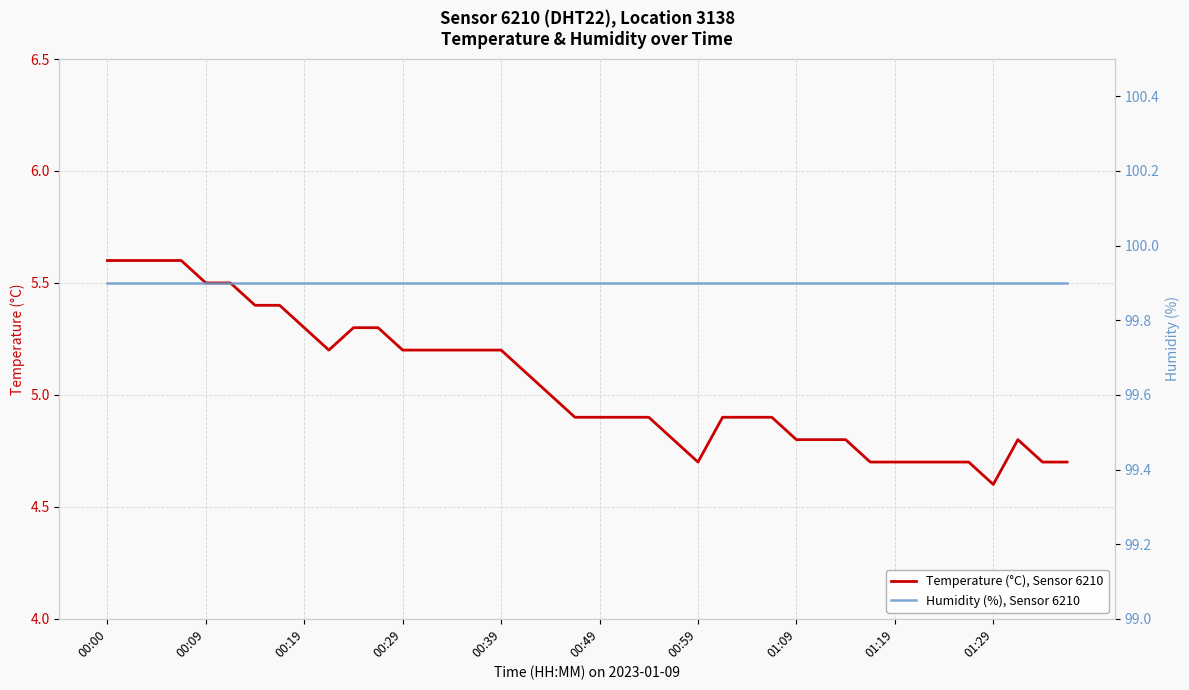

What is the maximum value for Humidity (%), Sensor 6210?

99.9